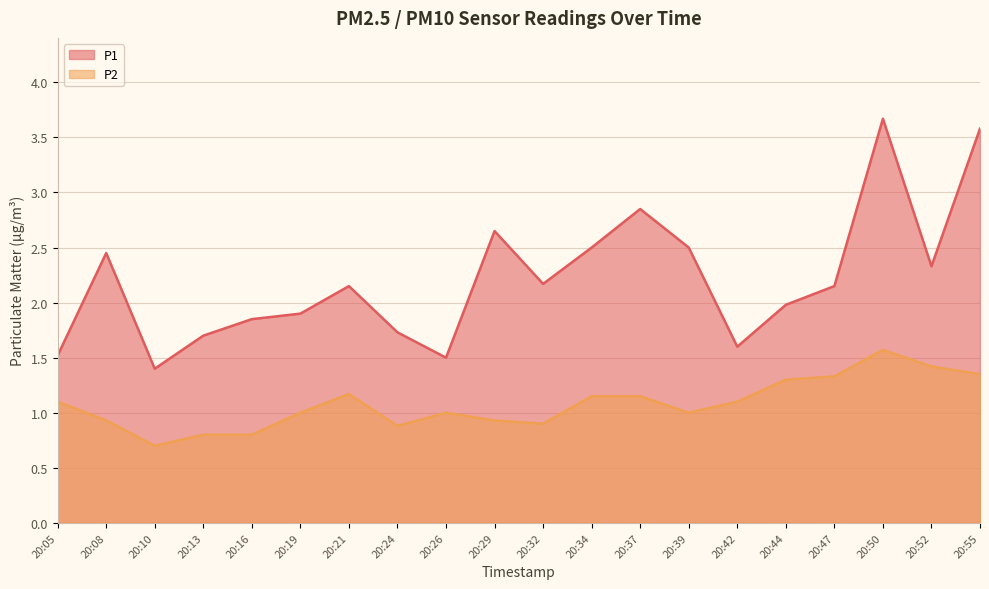

True or false: P2 and P1 cross at least once.

False